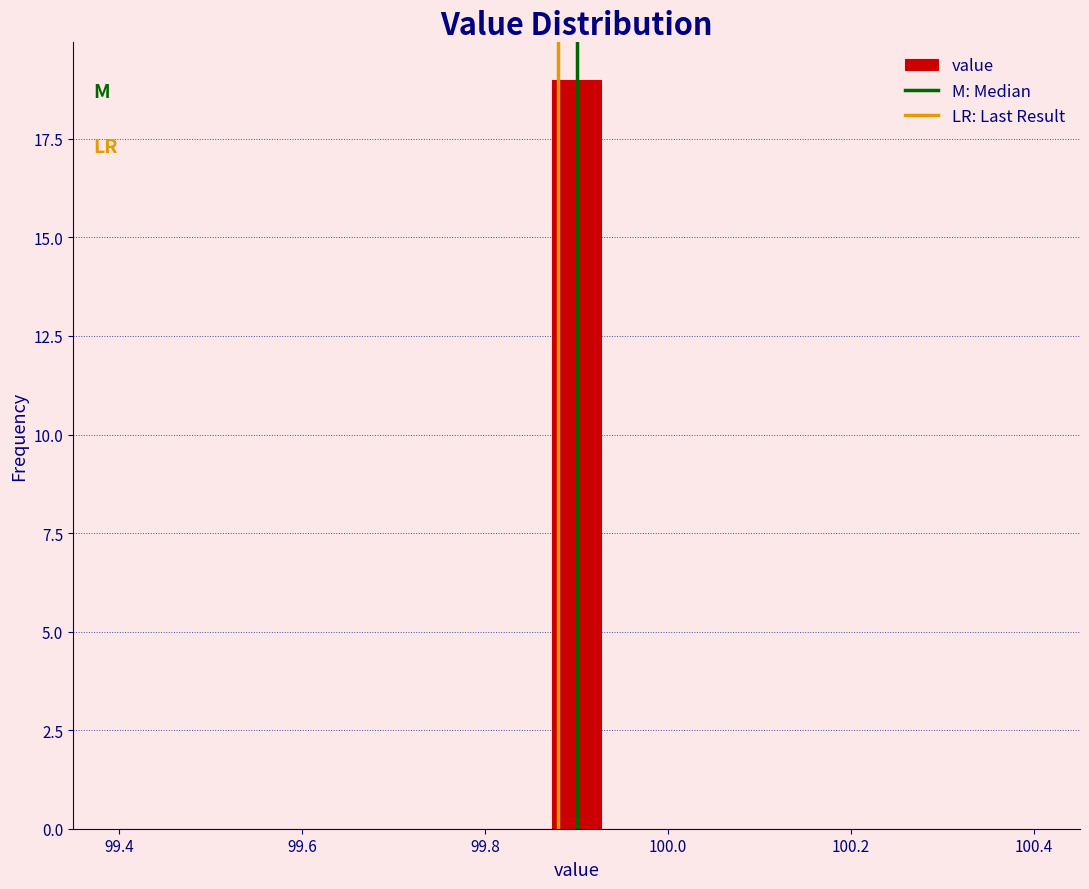

Read against the x-axis, roughly where is the centre of the tallest bar?

99.90